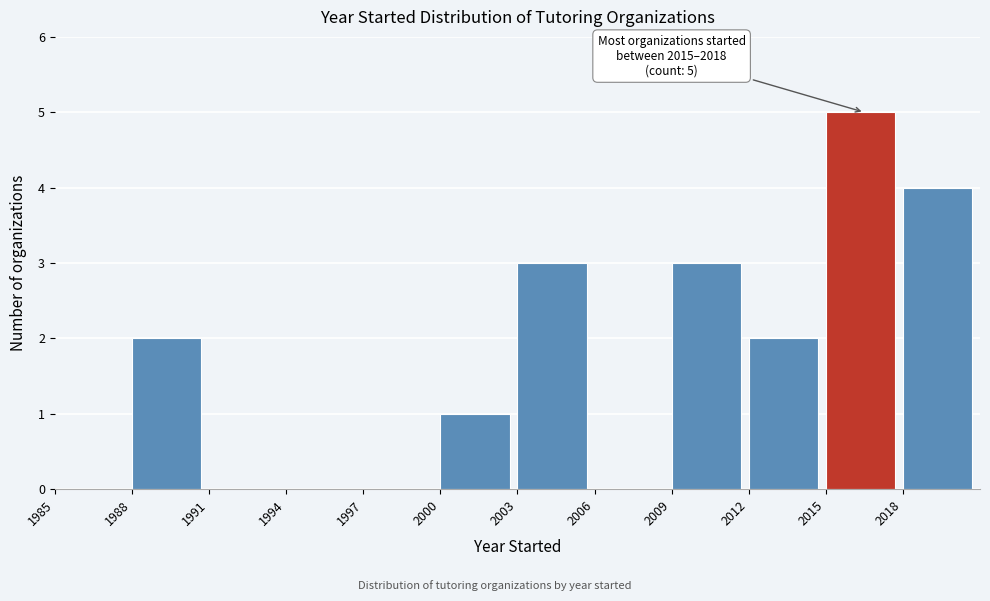

Which range on the x-axis has the tallest bar?

2015 to 2018